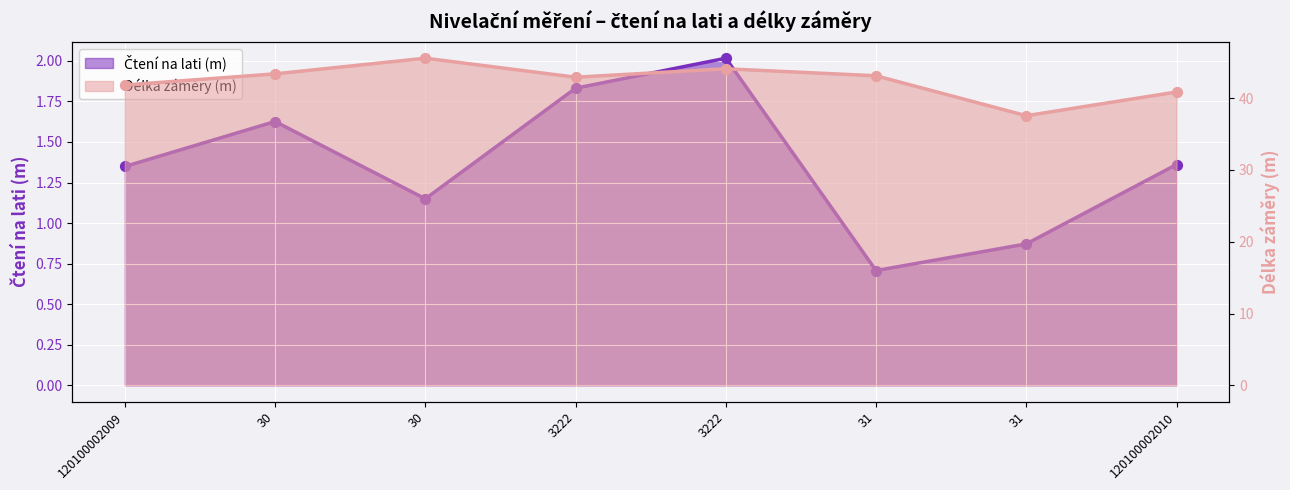

Which series has the largest total across all categories?

Délka záměry (m)